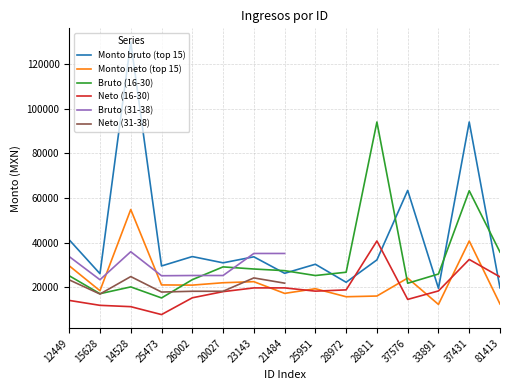

Which series has the largest range (max minus min)?

Monto bruto (top 15)